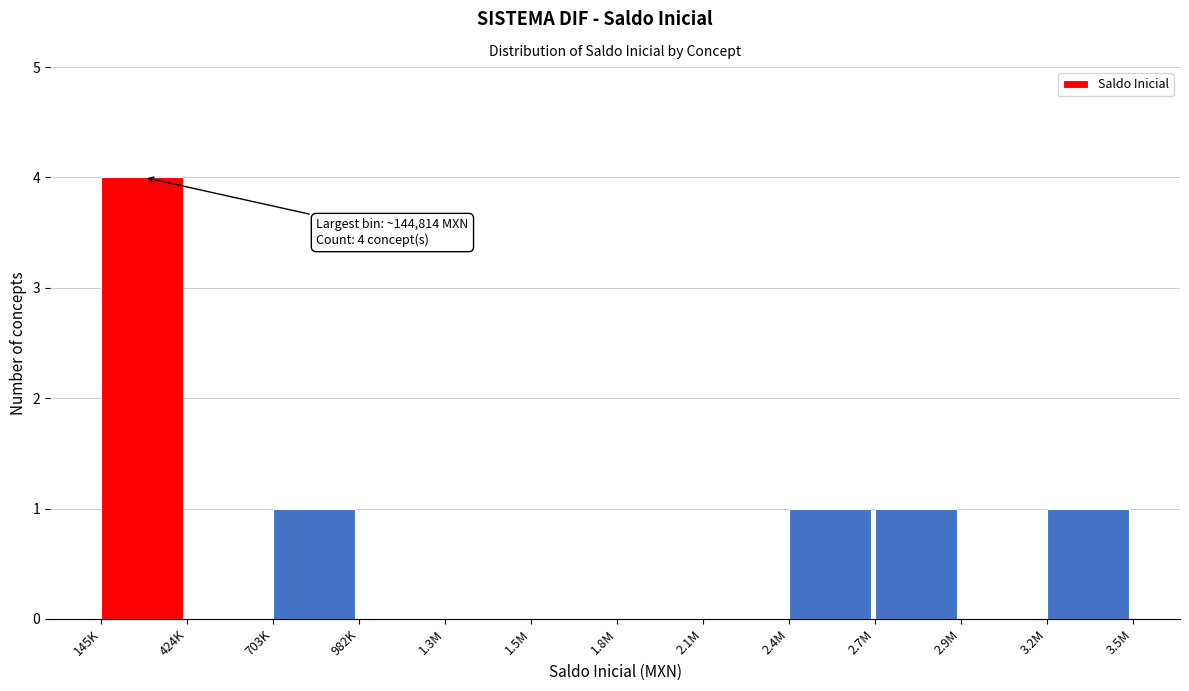

Reading left to right, transcribe all the data shown in this chart.

145K=4	424K=0	703K=1	982K=0	1.3M=0	1.5M=0	1.8M=0	2.1M=0	2.4M=1	2.7M=1	2.9M=0	3.2M=1